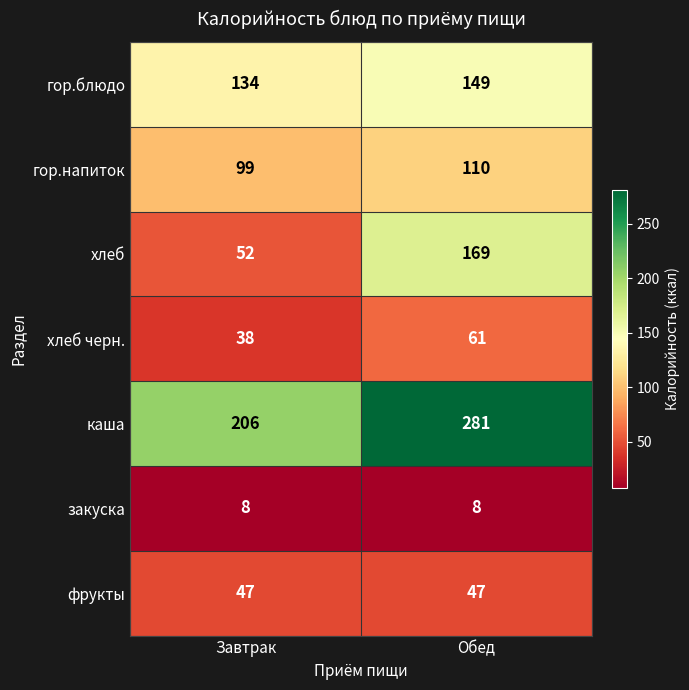

Which series has the largest range (max minus min)?

хлеб